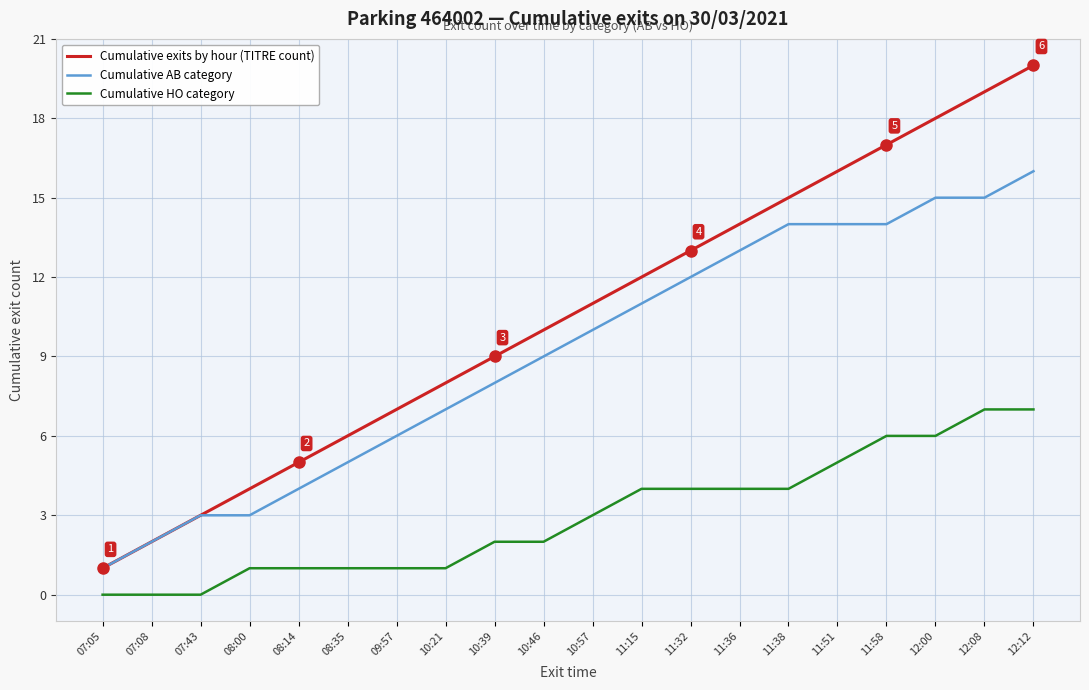

True or false: Cumulative exits by hour (TITRE count) has more than 0 interior local peaks.

False